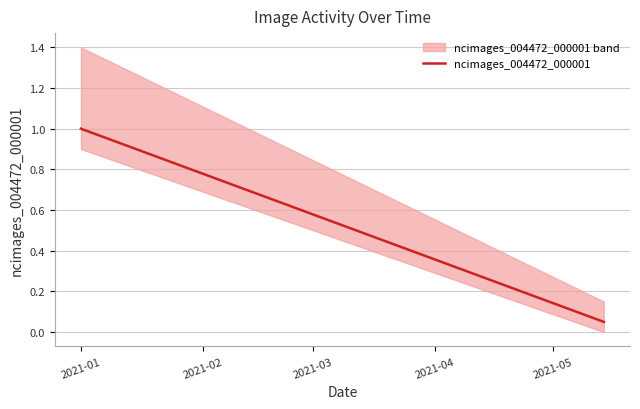

Does the chart display data point markers on the line(s)?

No